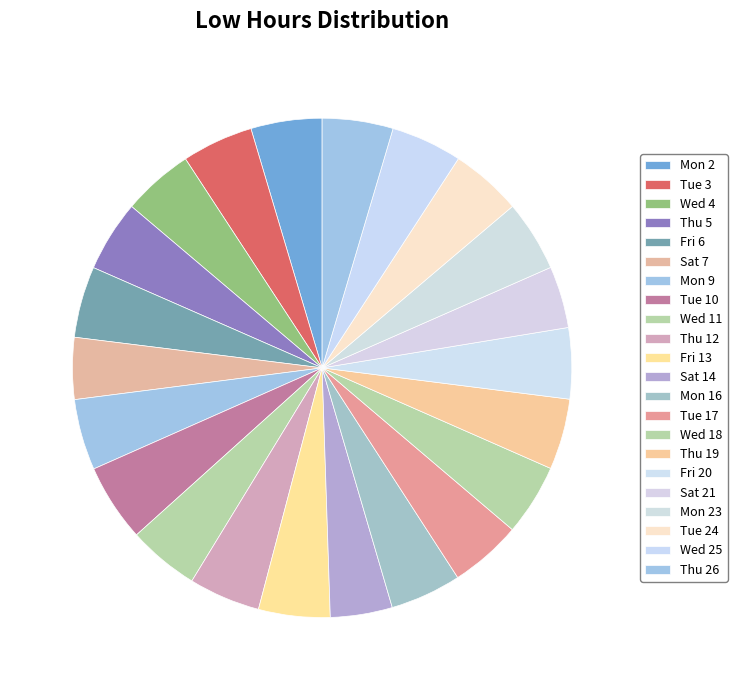

What percentage is NOT represented by Sat 21?

96.0%